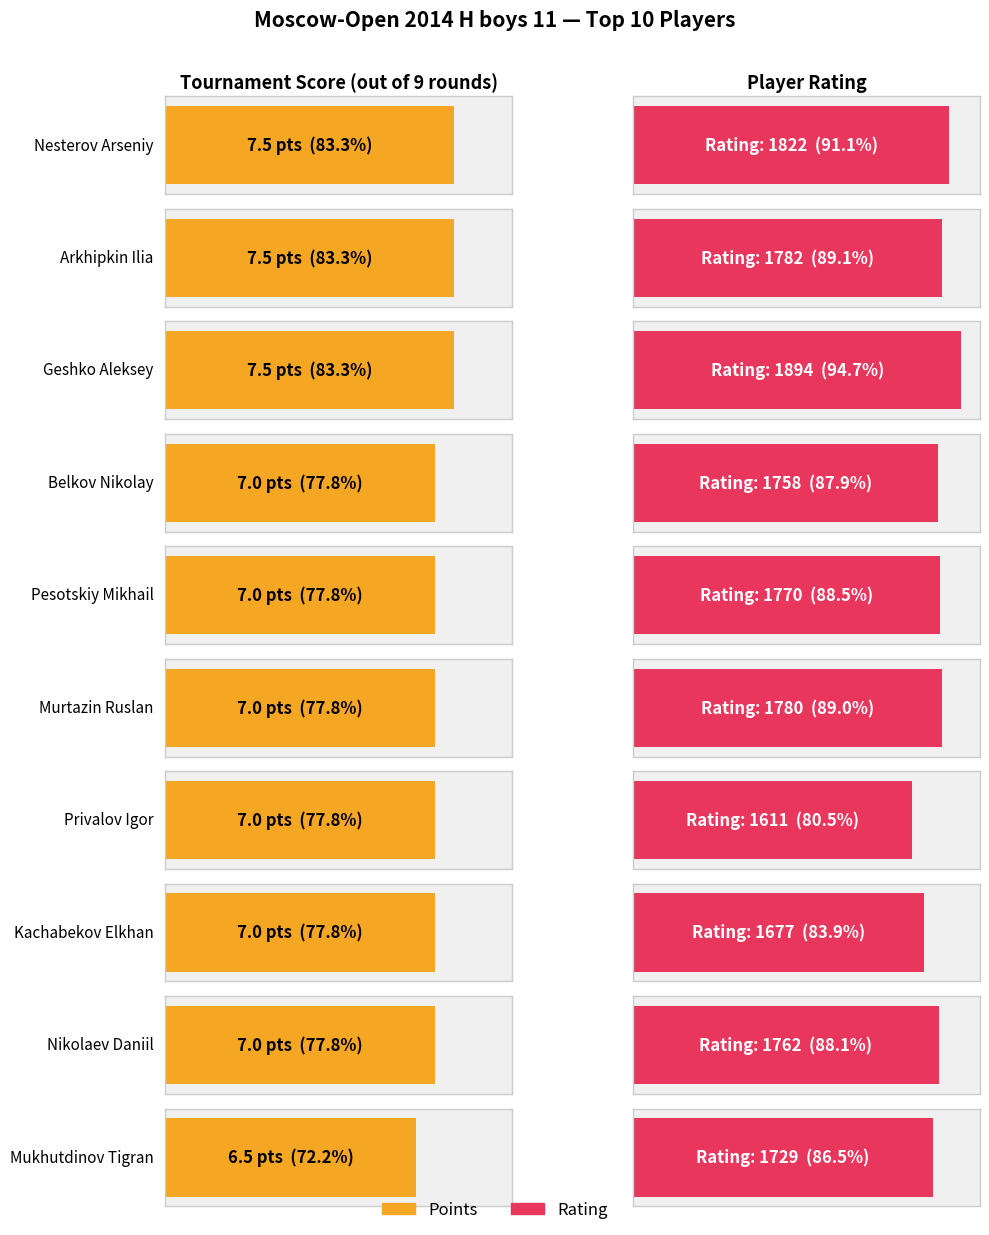

Reading left to right, what are all the values shown in this chart?

Points: 7.5	7.5	7.5	7.0	7.0	7.0	7.0	7.0	7.0	6.5
Rating: 1822.0	1782.0	1894.0	1758.0	1770.0	1780.0	1611.0	1677.0	1762.0	1729.0